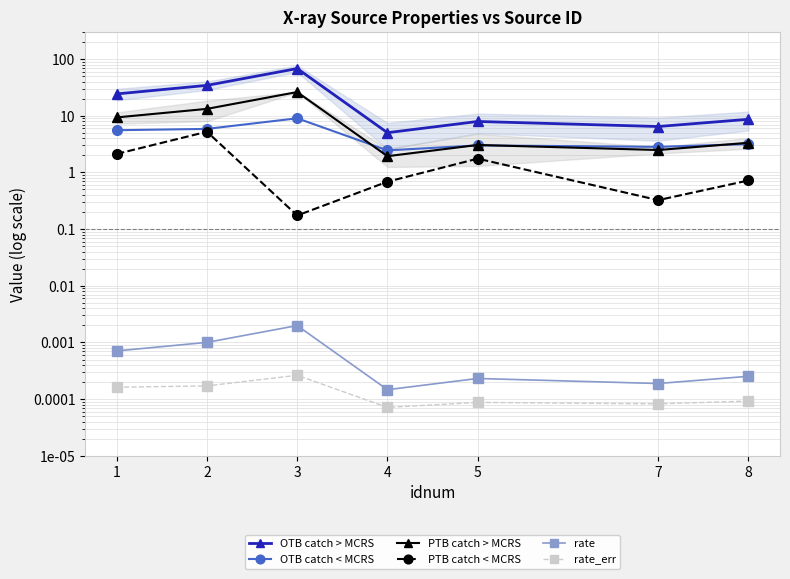

How many categories are shown in the chart?

7